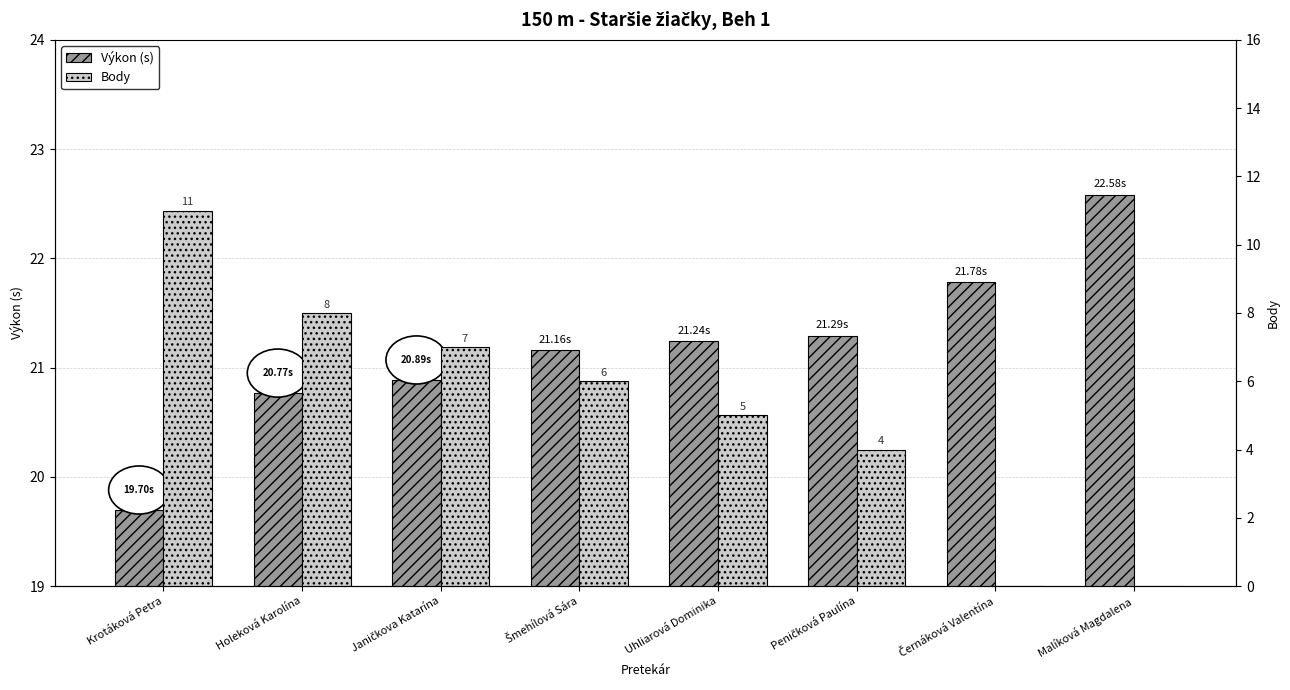

At which label is Body closest to 5?

Uhliarová Dominika